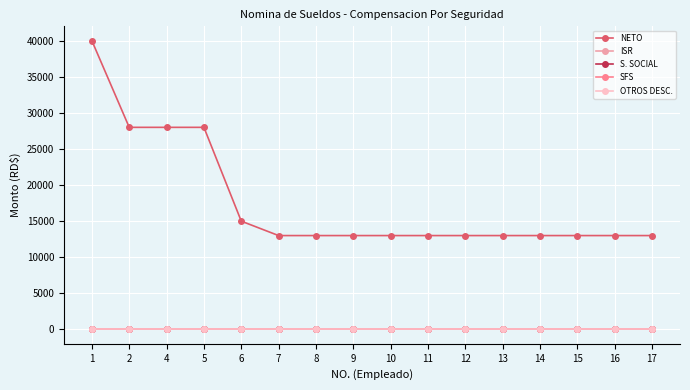

Is this an area chart (filled region under the line)?

No